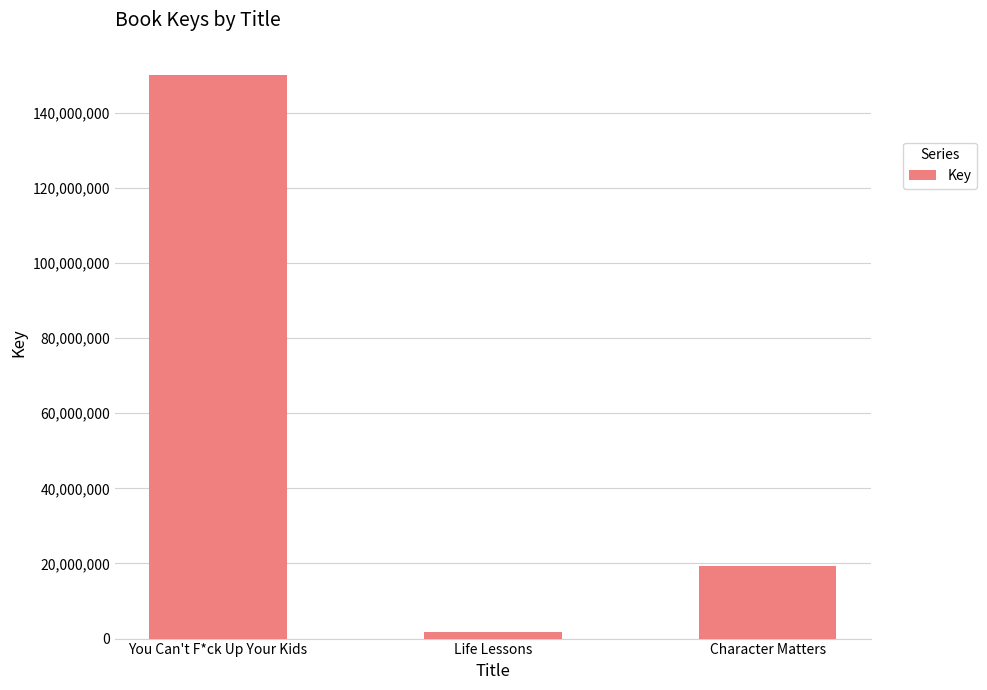

What is the maximum value shown in the chart?

150063762